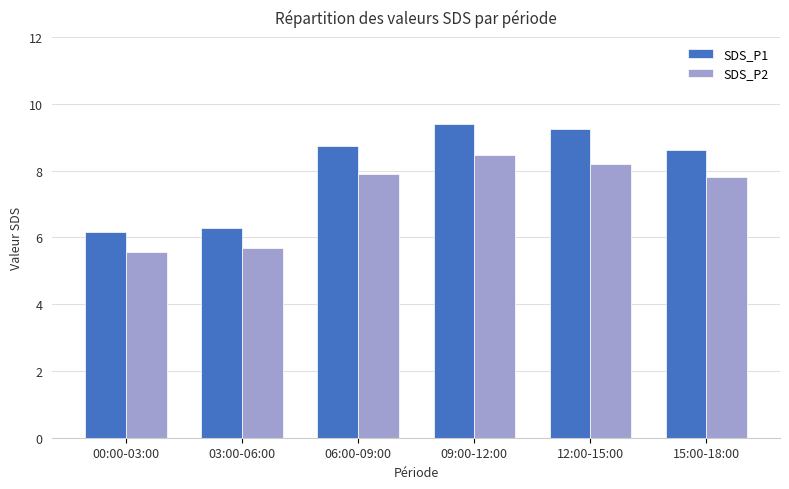

The SDS_P2 series shows 10.4 at 06:00-09:00. True or false?

False